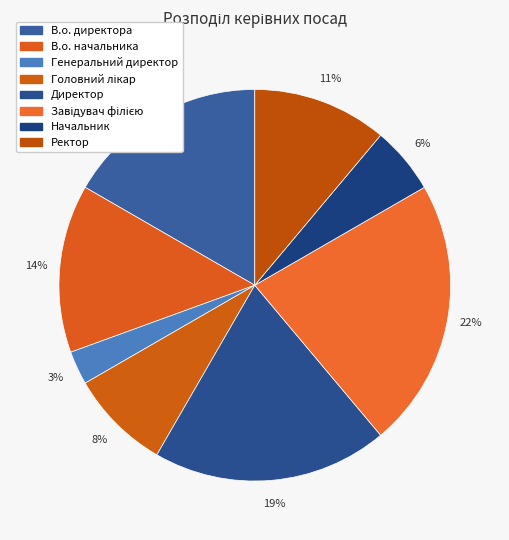

How many slices are in this pie chart?

8